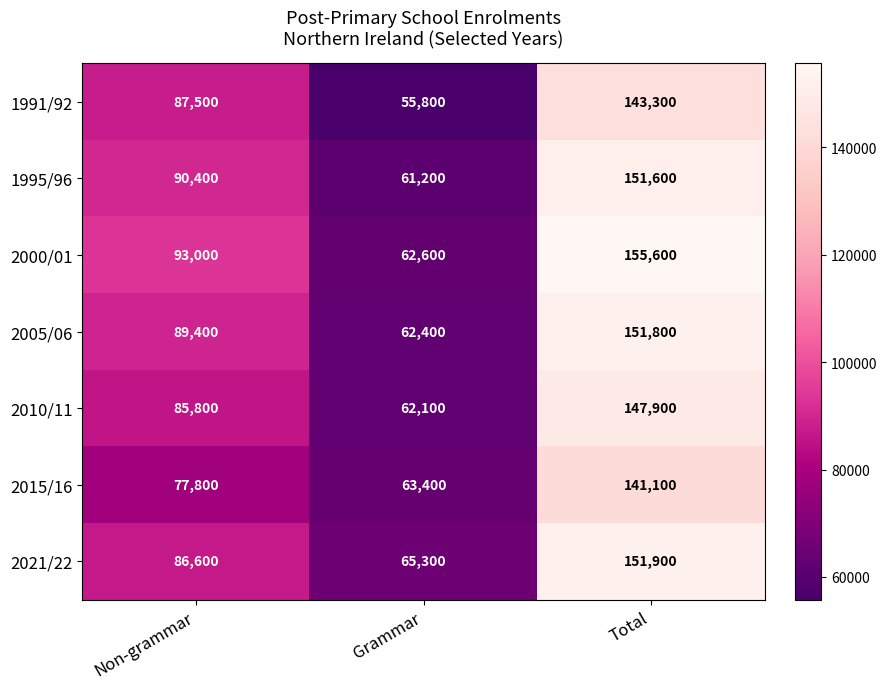

At which category is the sum across all series the highest?

Total